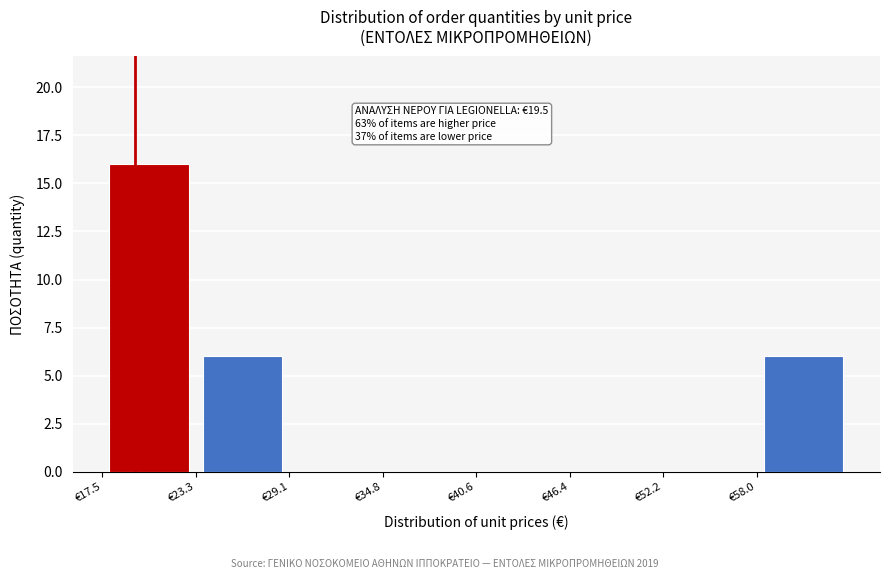

Over which range of the x-axis is the bar tallest?

18 to 23